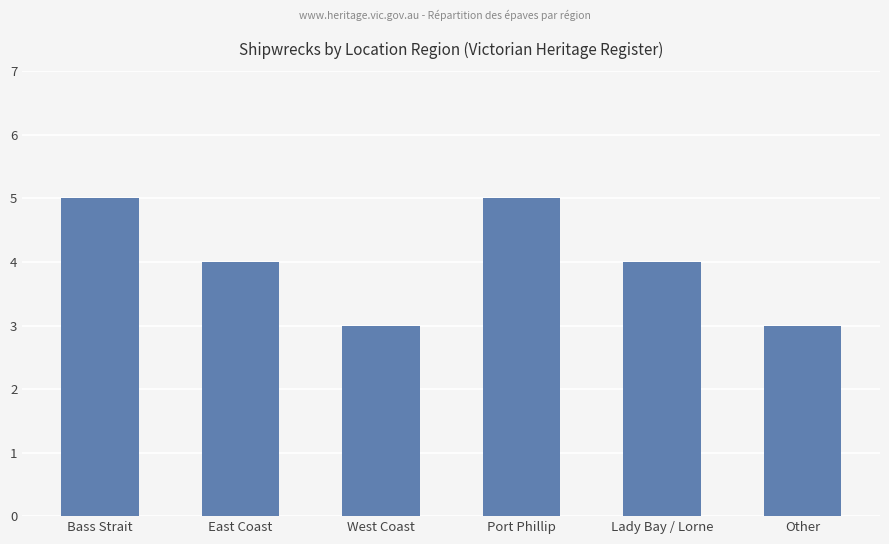

The value at Port Phillip is 5. True or false?

True